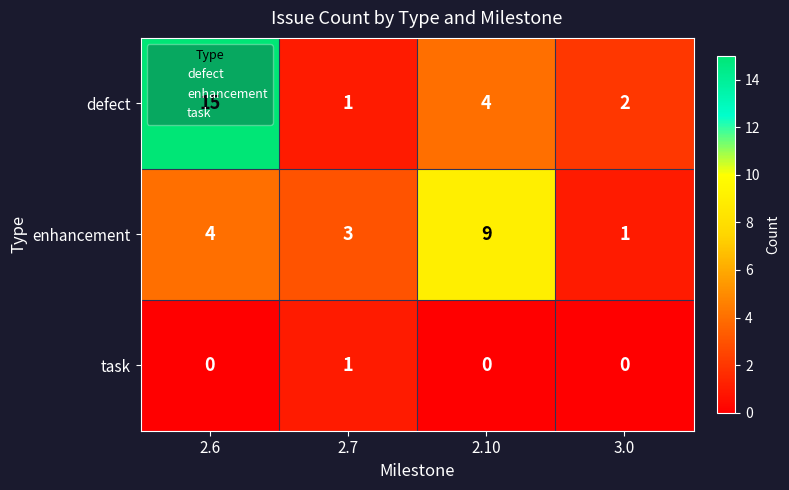

Rank the series by their maximum value, from lowest to highest.

task, enhancement, defect